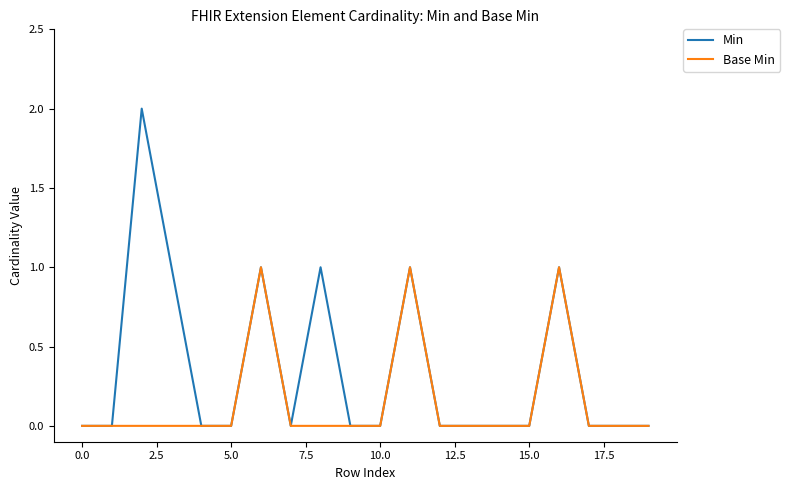

Which series has the widest spread of values?

Min